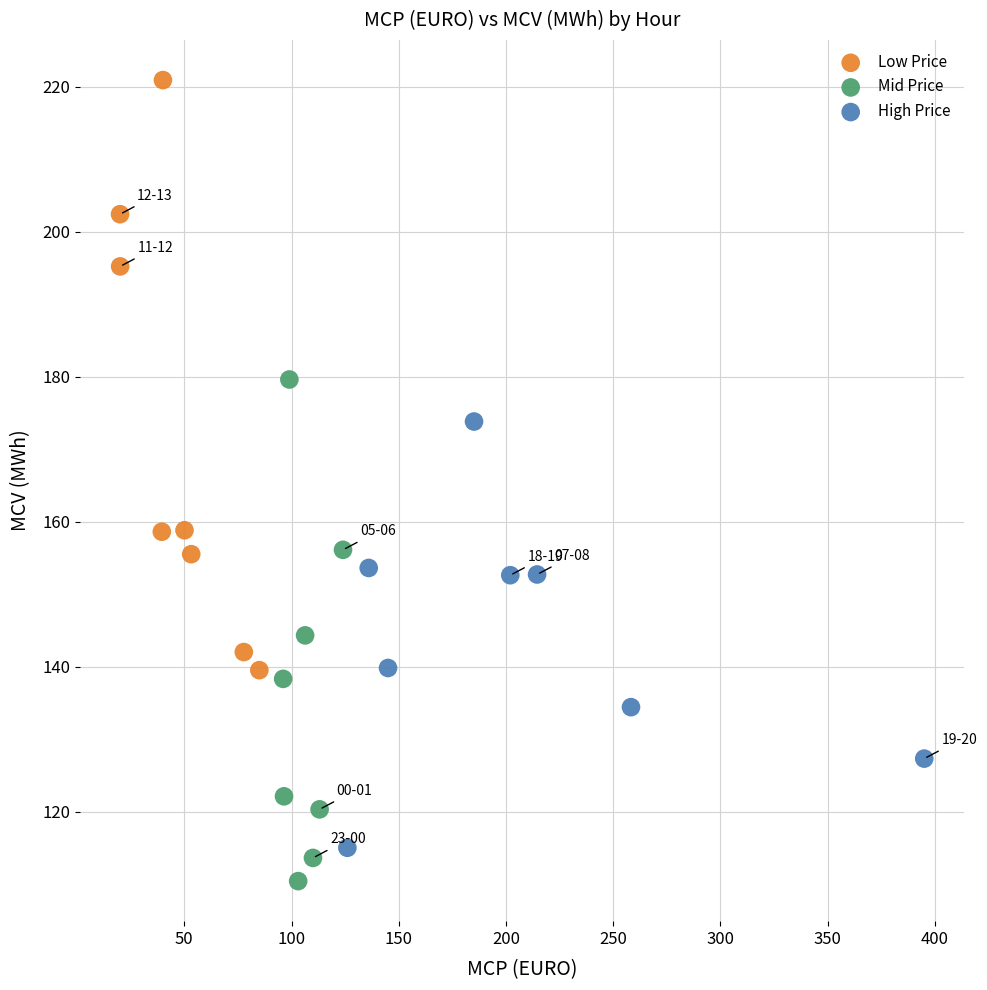

Which series reaches the minimum Y coordinate?

Mid Price